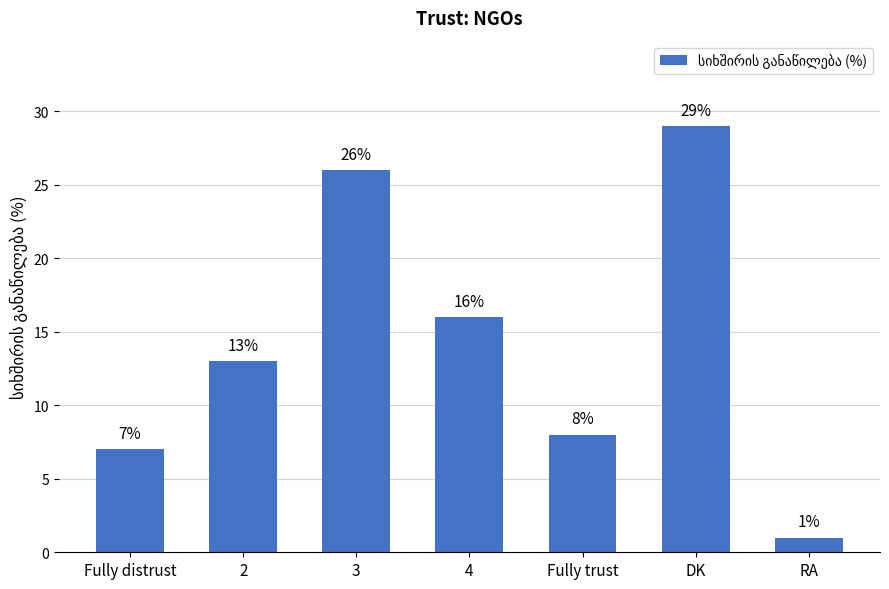

What is the approximate value at Fully trust?

8